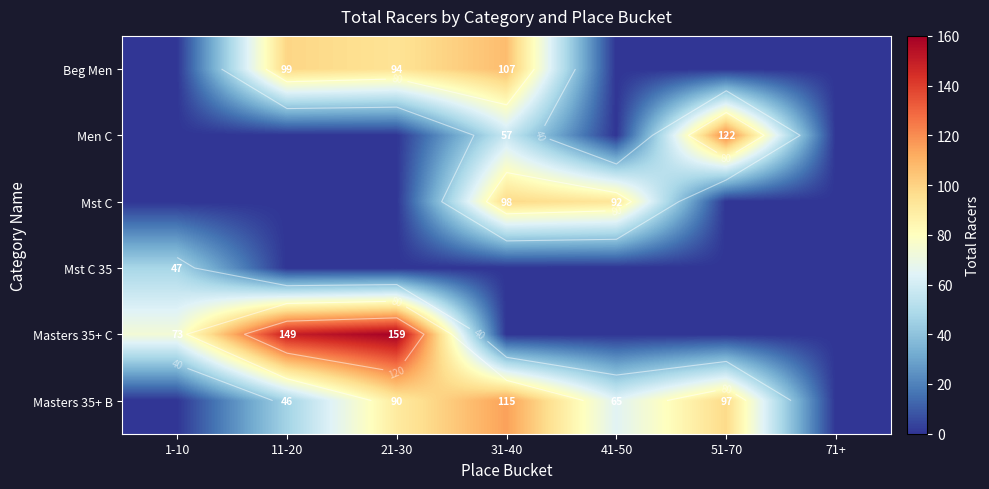

Which has a higher value, 71+ or 11-20?

11-20